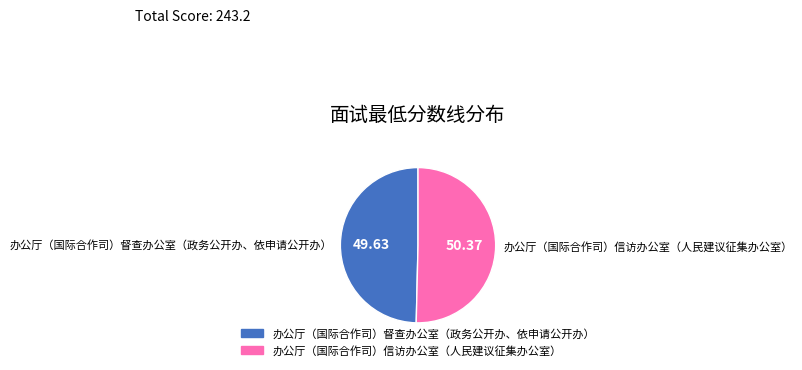

Does any single category account for the majority?

Yes